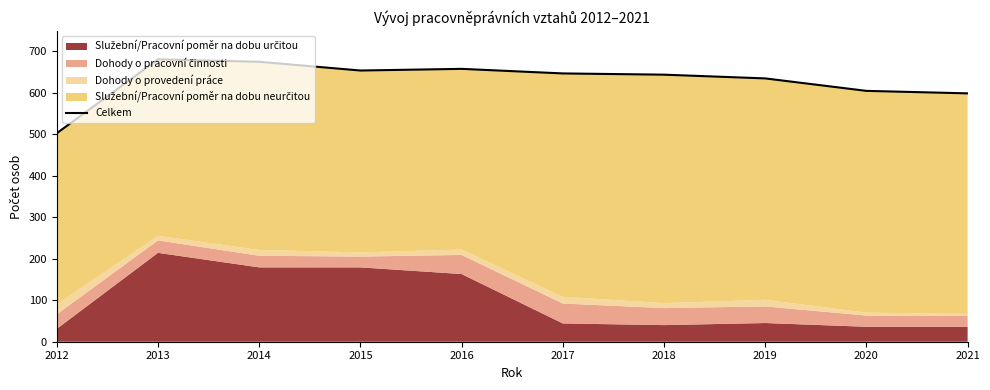

What is the change in value from 2013 to 2017?

-34